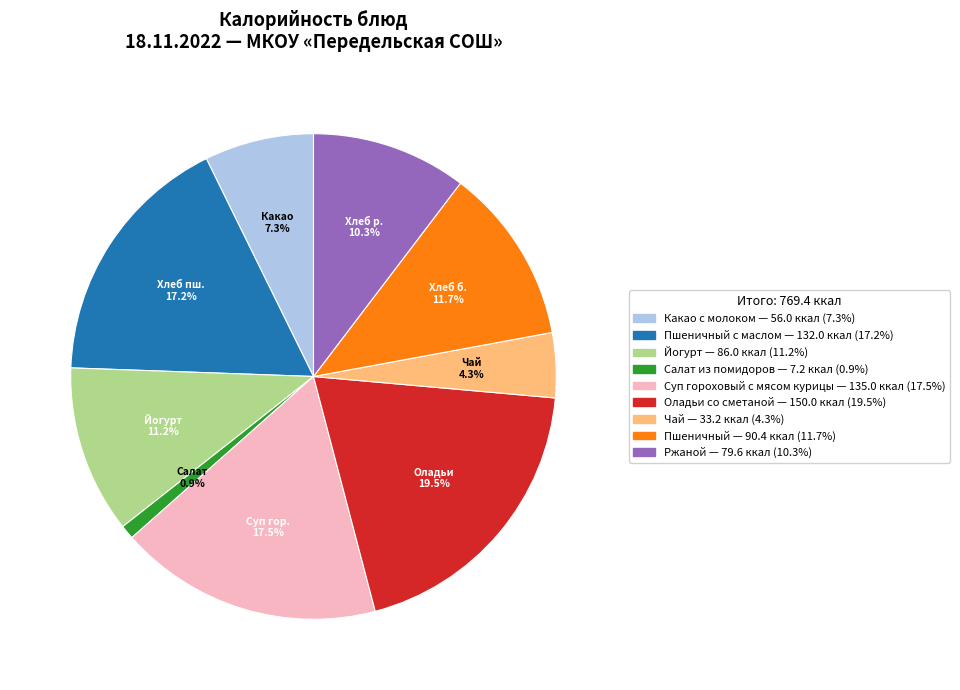

Is there any slice that represents more than half of the pie?

No